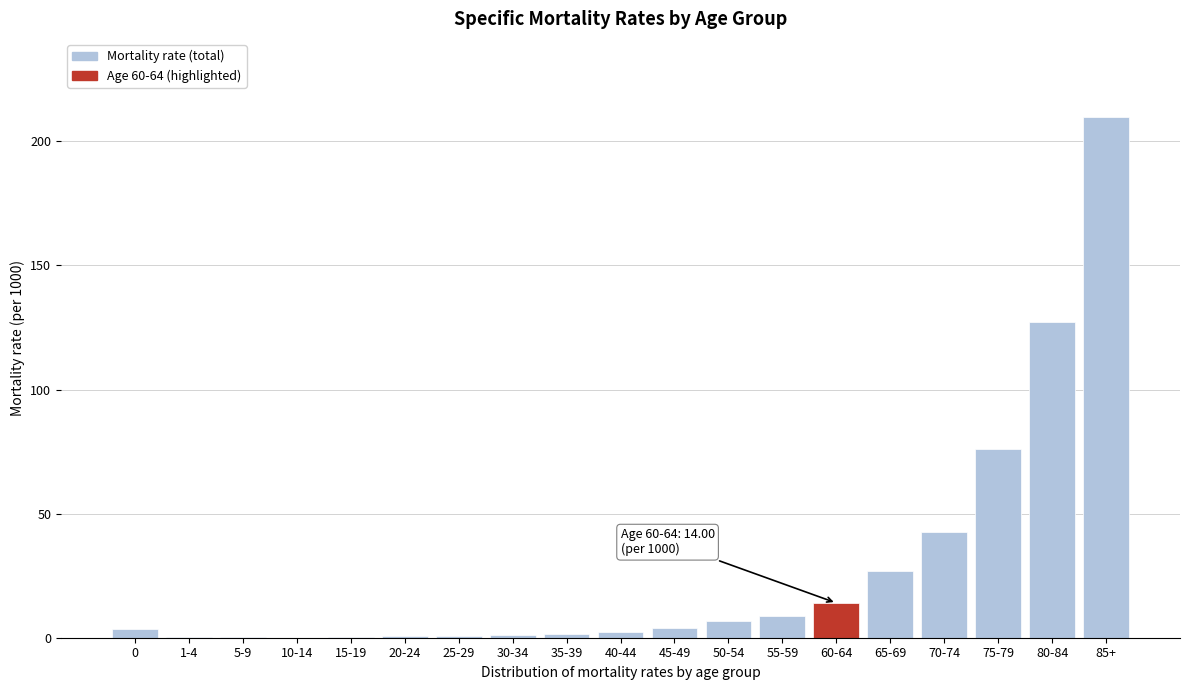

What is the sum of all values?

526.9